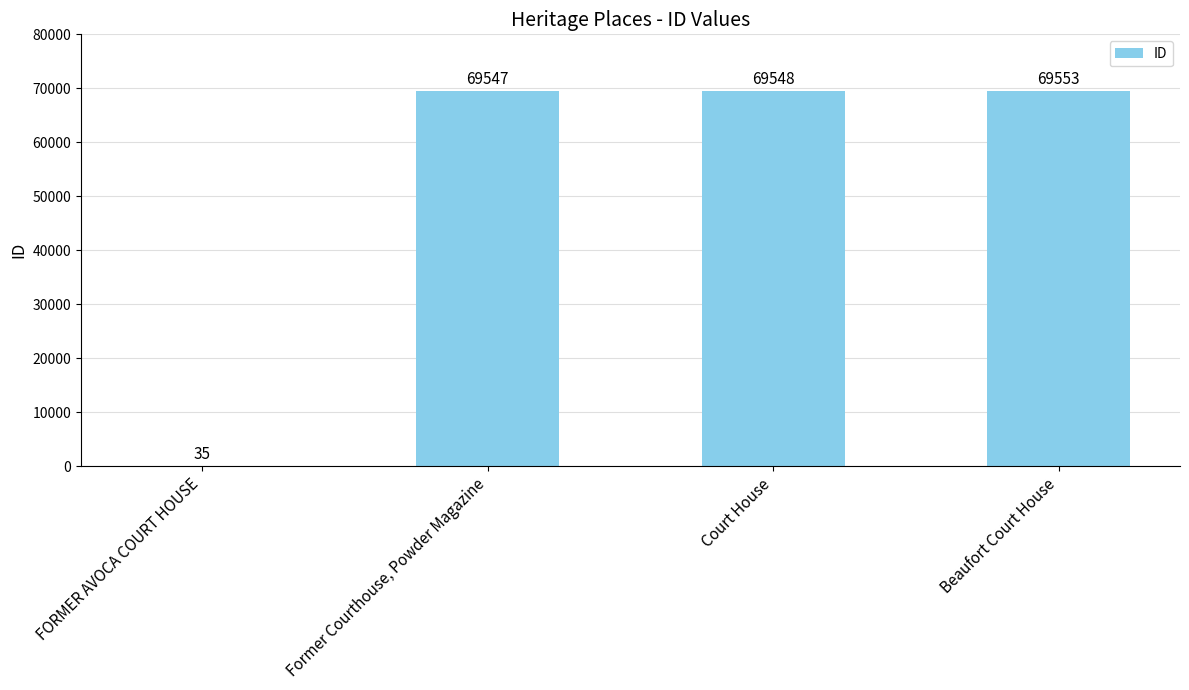

At which category does the chart reach its peak across all series?

Beaufort Court House